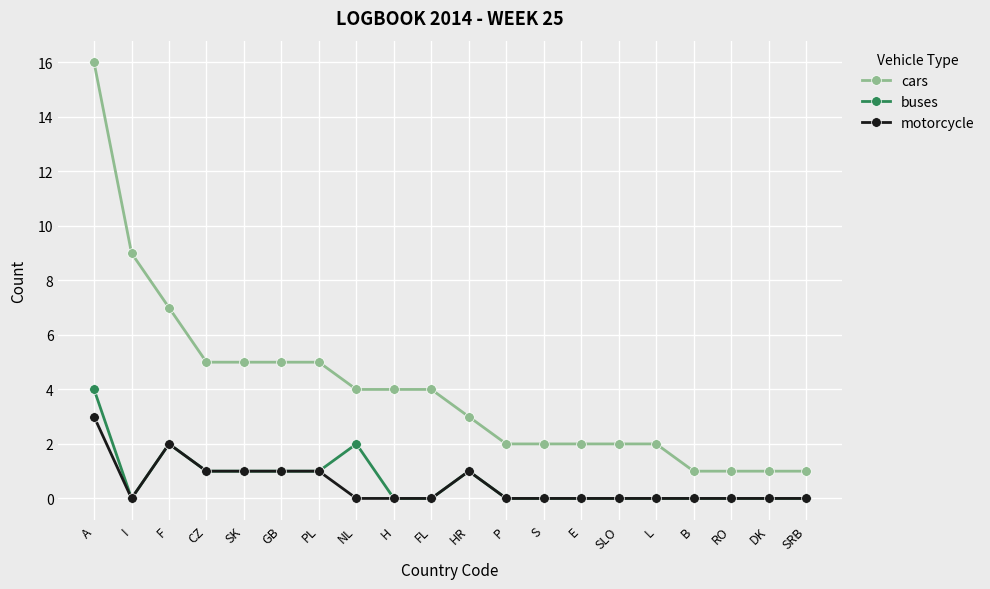

Which label corresponds to the largest value in the chart?

A